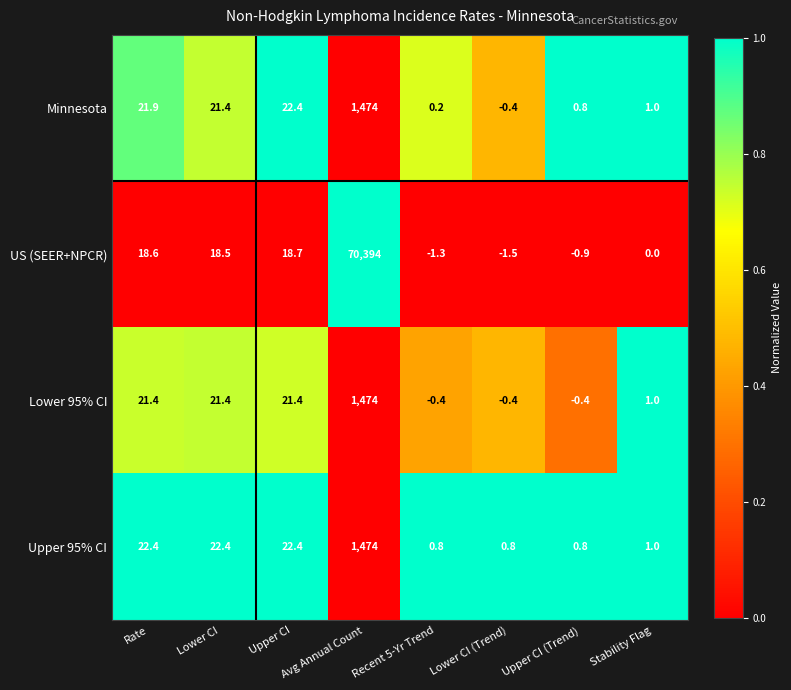

Where does the Lower 95% CI series first go above 21?

Rate